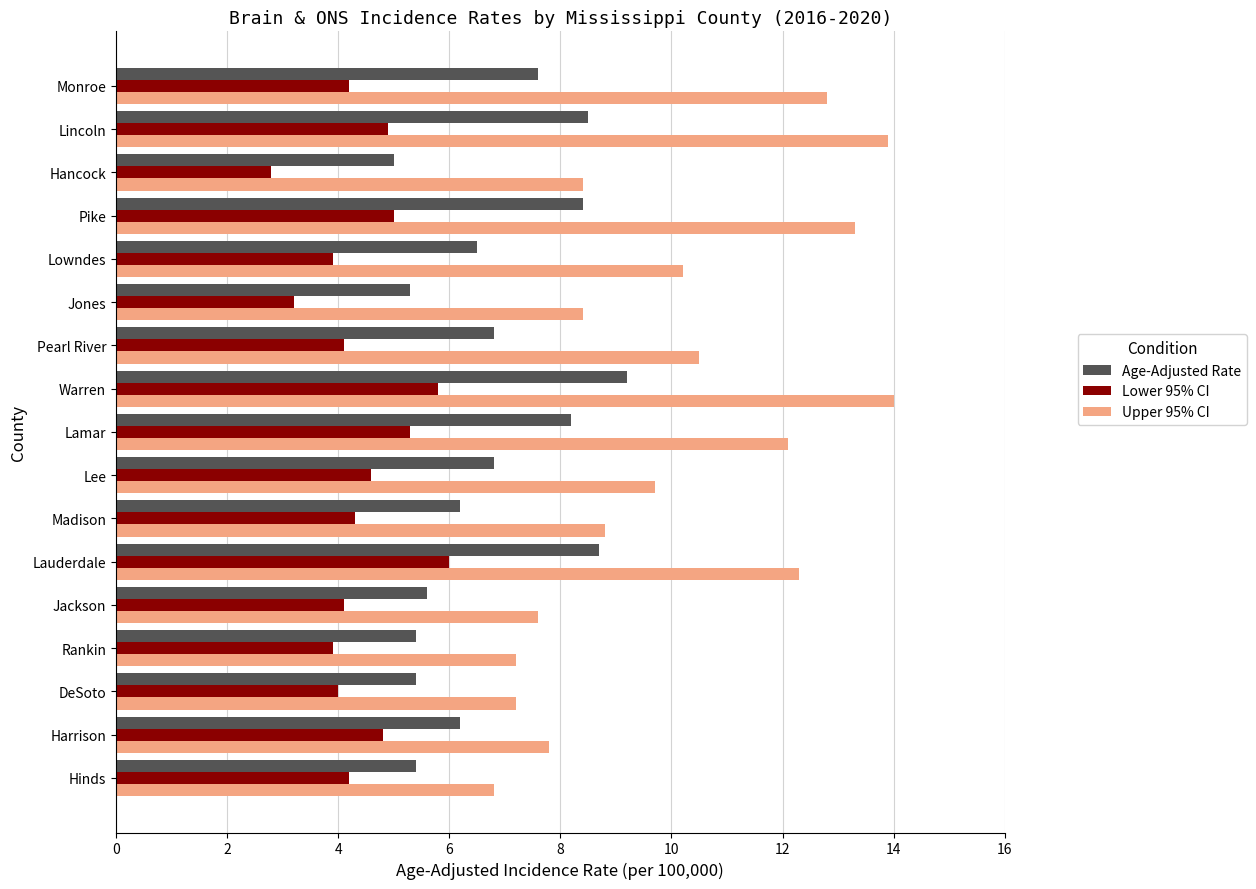

Is it true that Age-Adjusted Rate equals 12.1 at Lincoln?

False